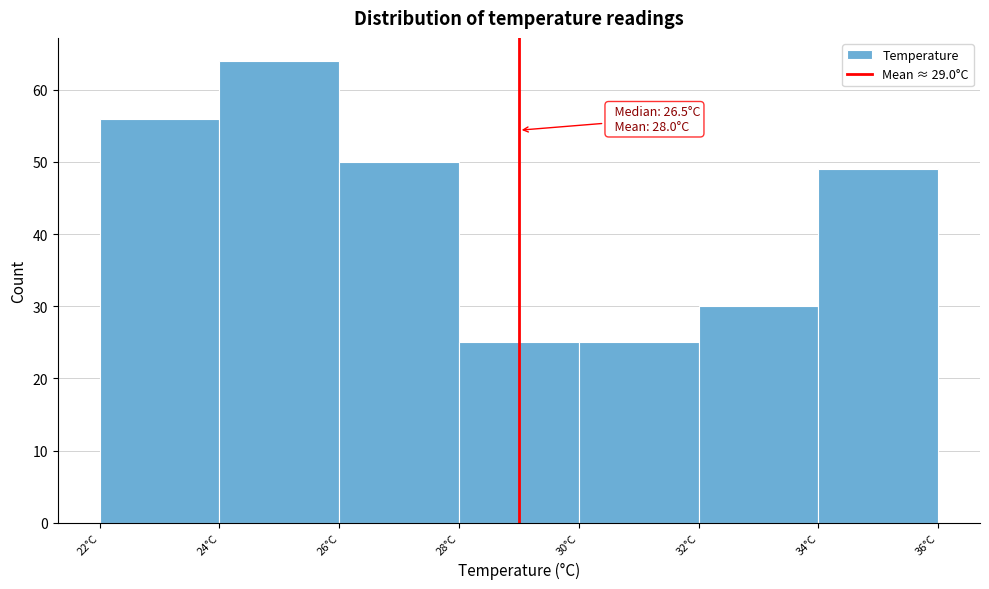

Over which range of the x-axis is the bar tallest?

24 to 26